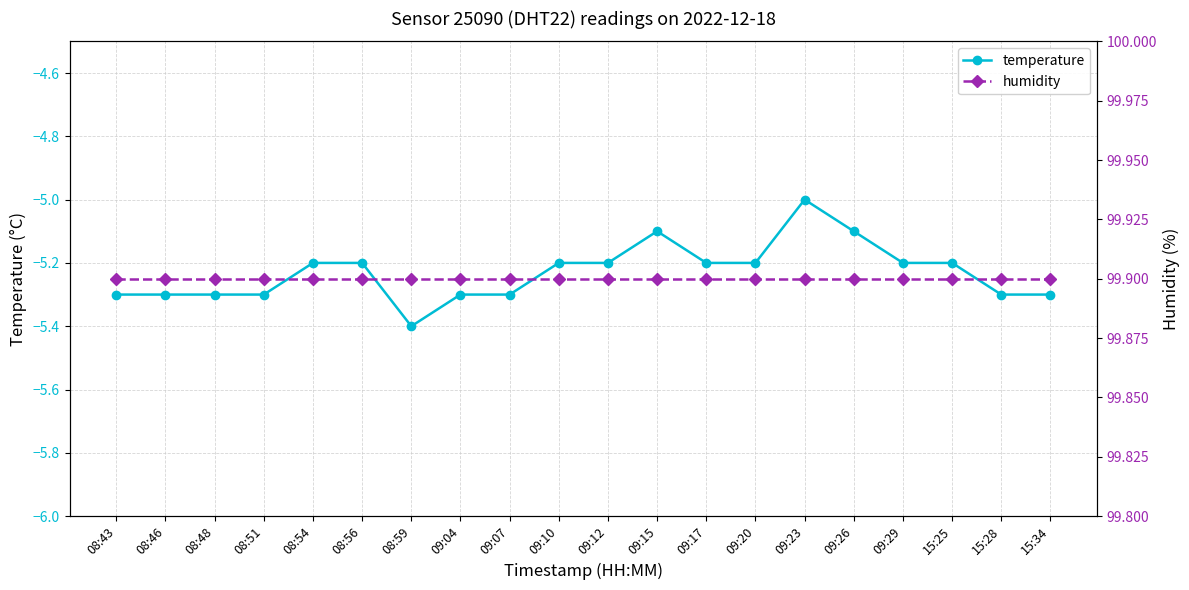

What is the total value across all series at 08:43?

94.6